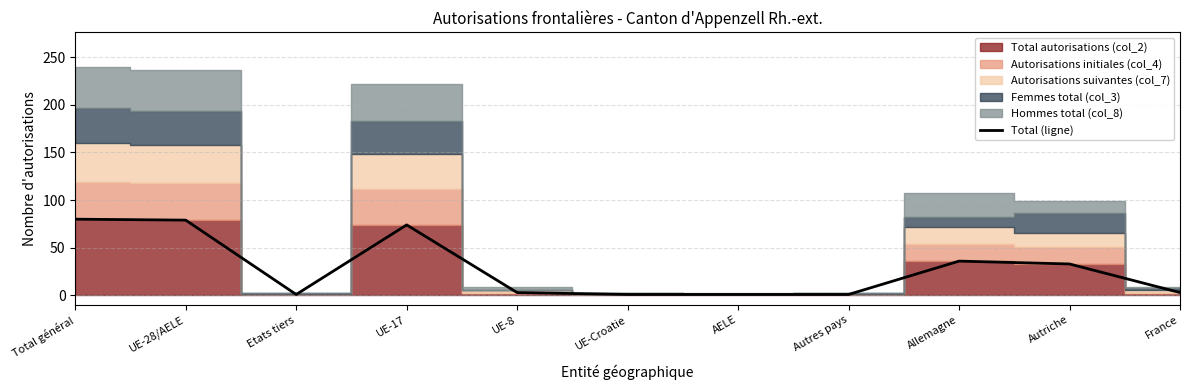

List the labels in order of value, largest first.

Total général, UE-28/AELE, UE-17, Allemagne, Autriche, UE-8, France, Etats tiers, UE-Croatie, AELE, Autres pays